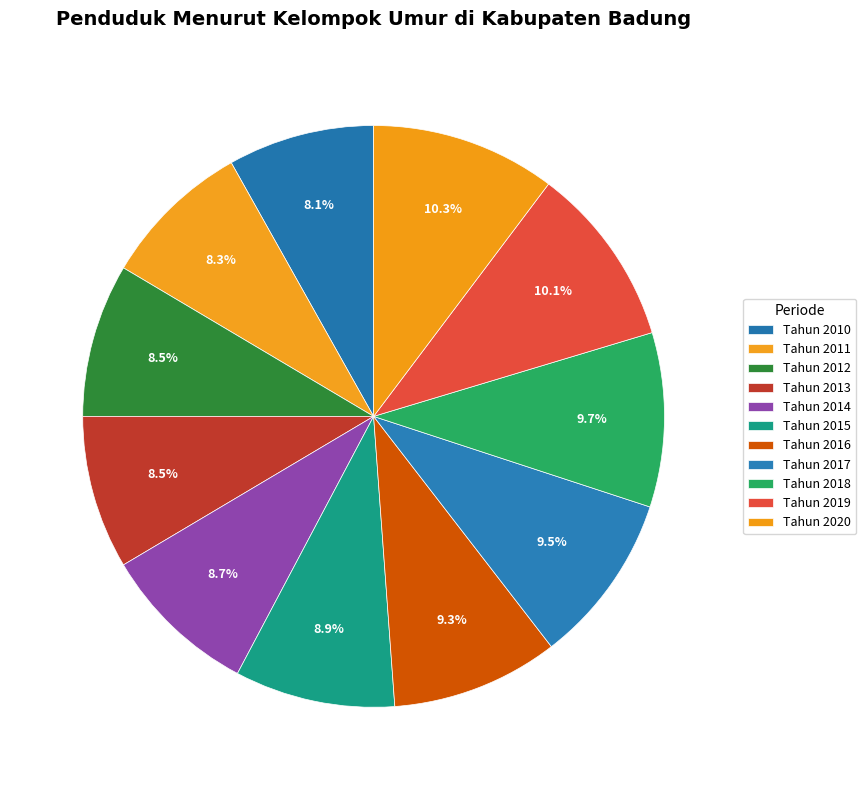

True or false: Tahun 2012 accounts for 2% of the total.

False